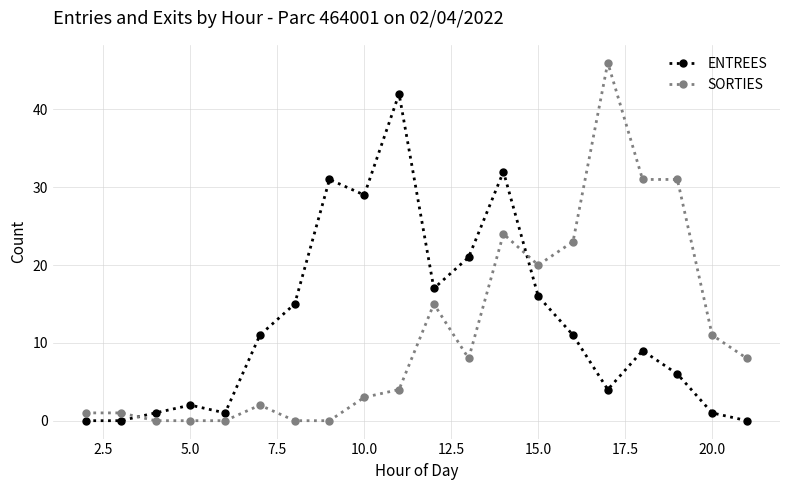

Which series has the largest total across all categories?

ENTREES